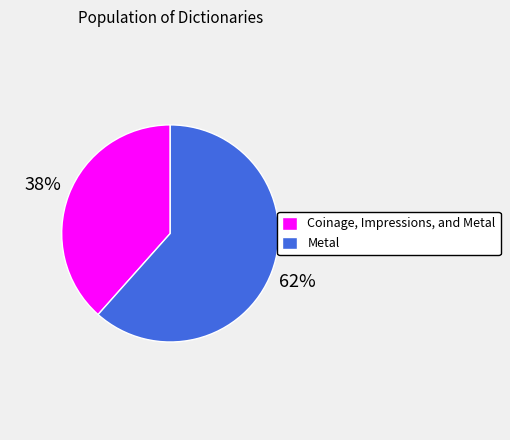

What percentage is the Metal slice, to the nearest percent?

62%